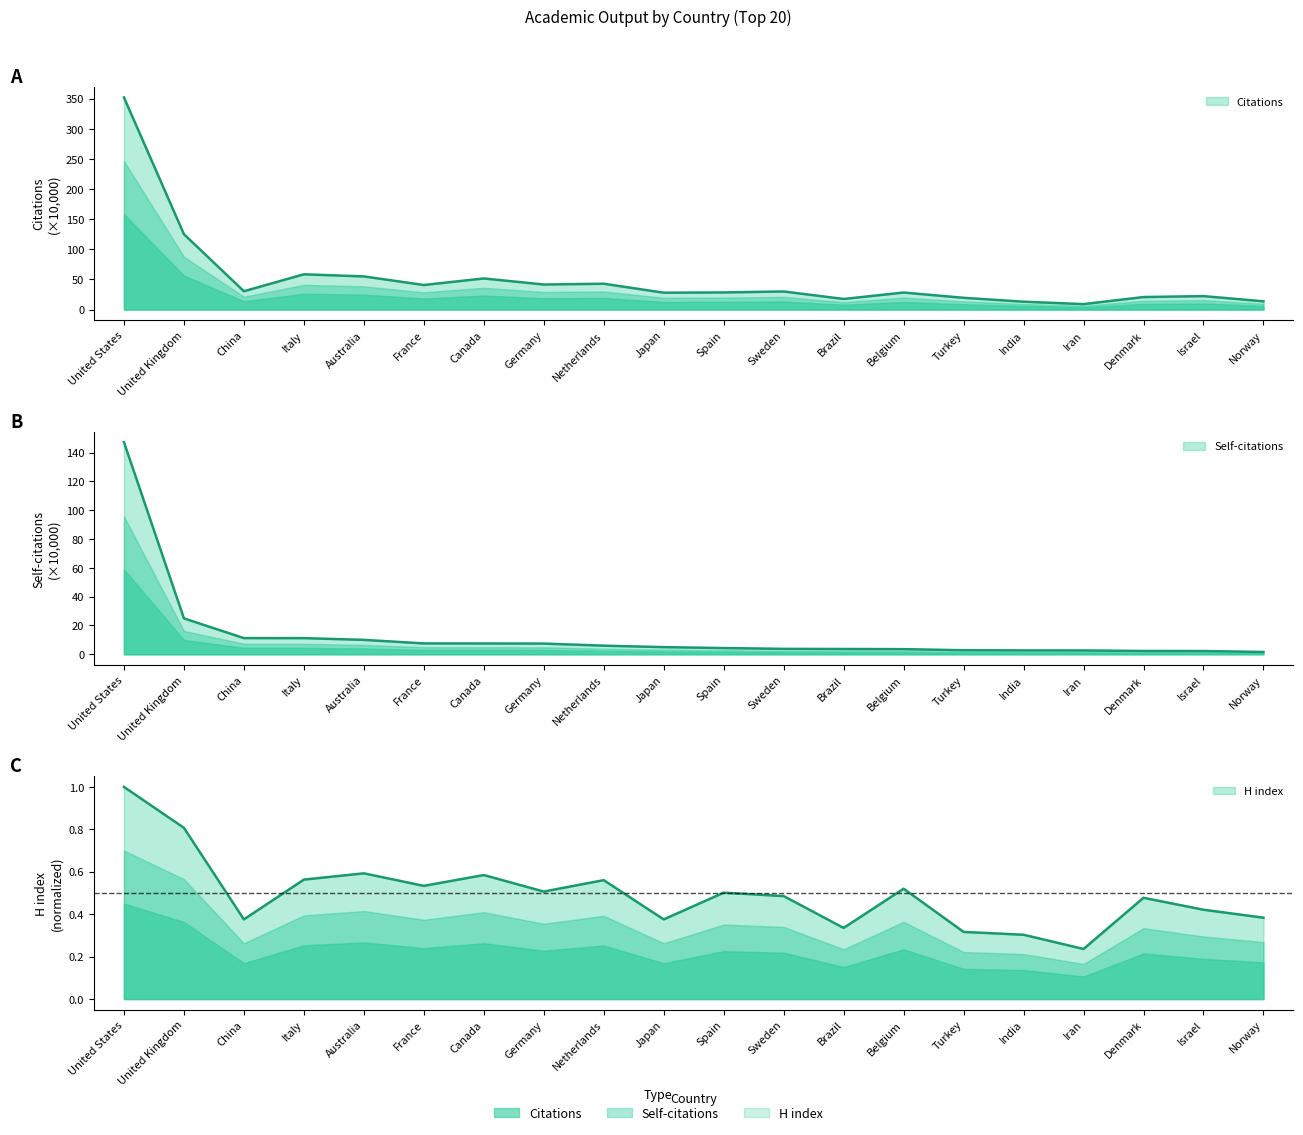

What is the label of the 7th point from the left?

Canada